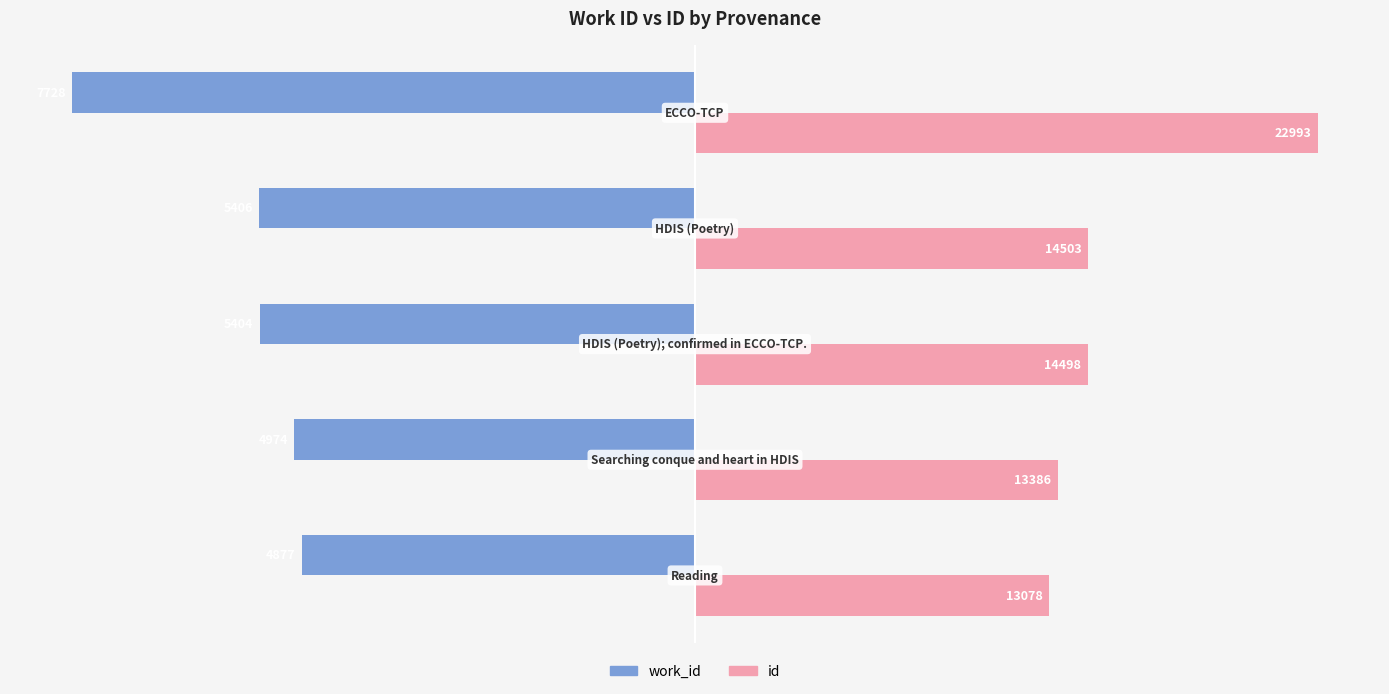

What are all the series names shown in the legend?

work_id, id